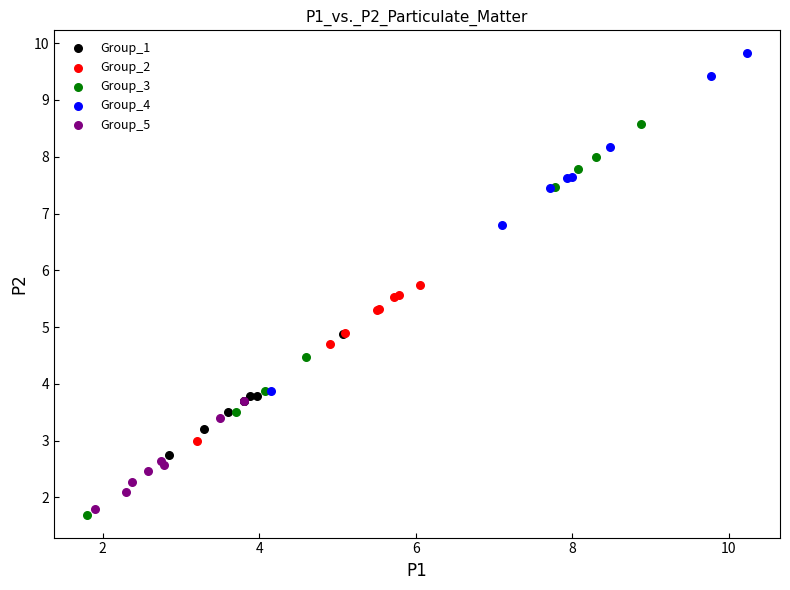

Which series contains the highest Y value?

Group_4